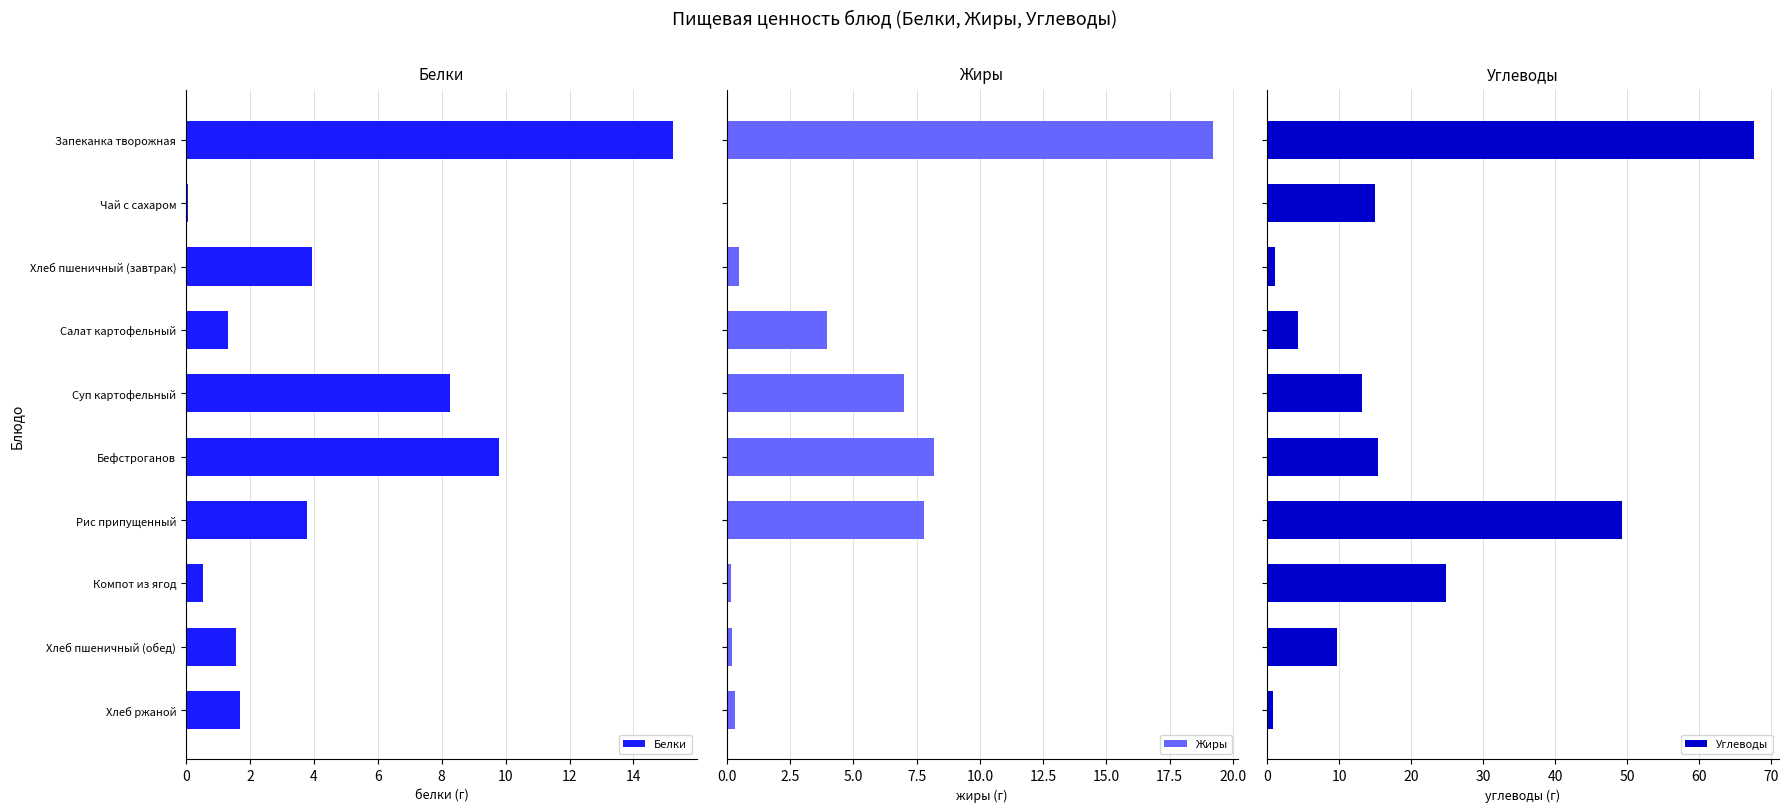

Count the number of data series in this chart.

3